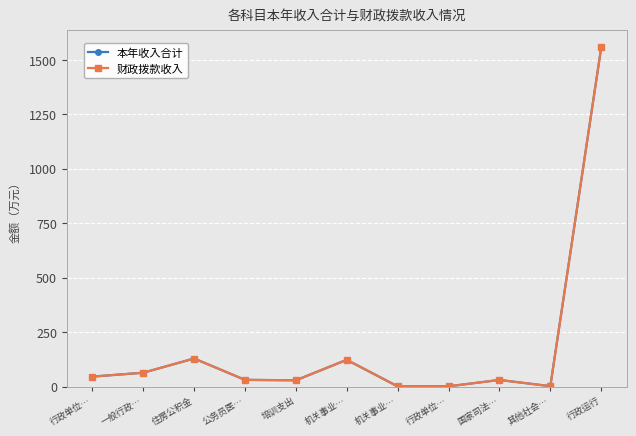

The 本年收入合计 series shows 30.2 at 国家司法…. True or false?

True